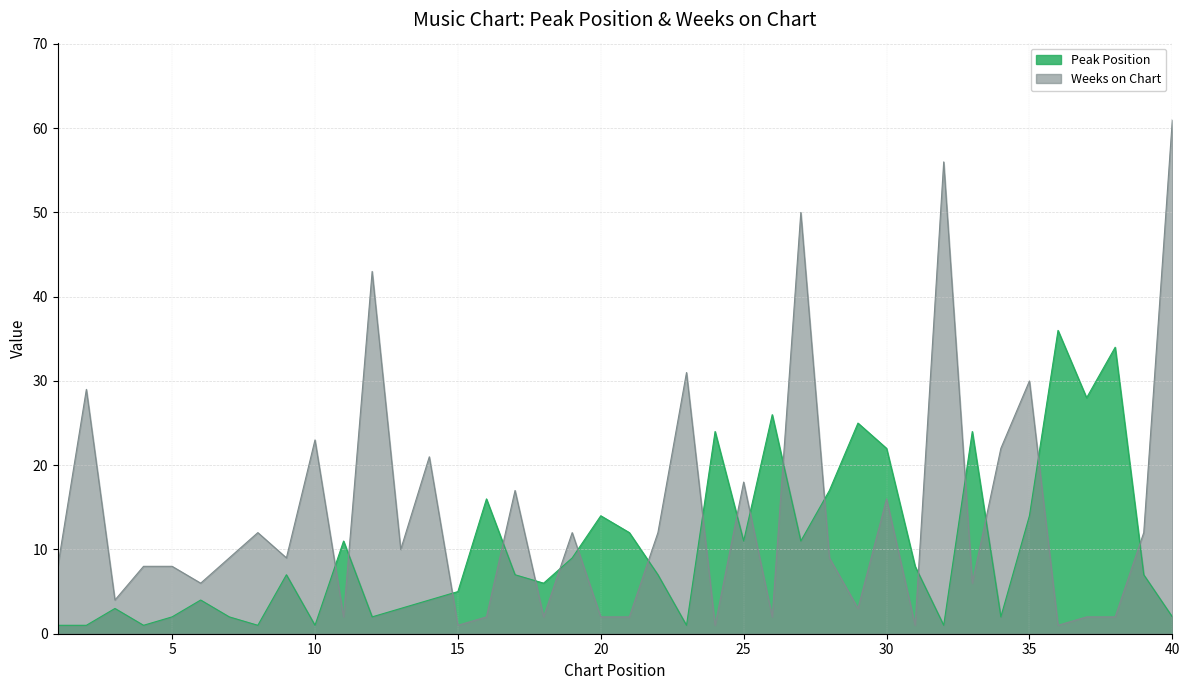

Does the chart have visible grid lines?

Yes